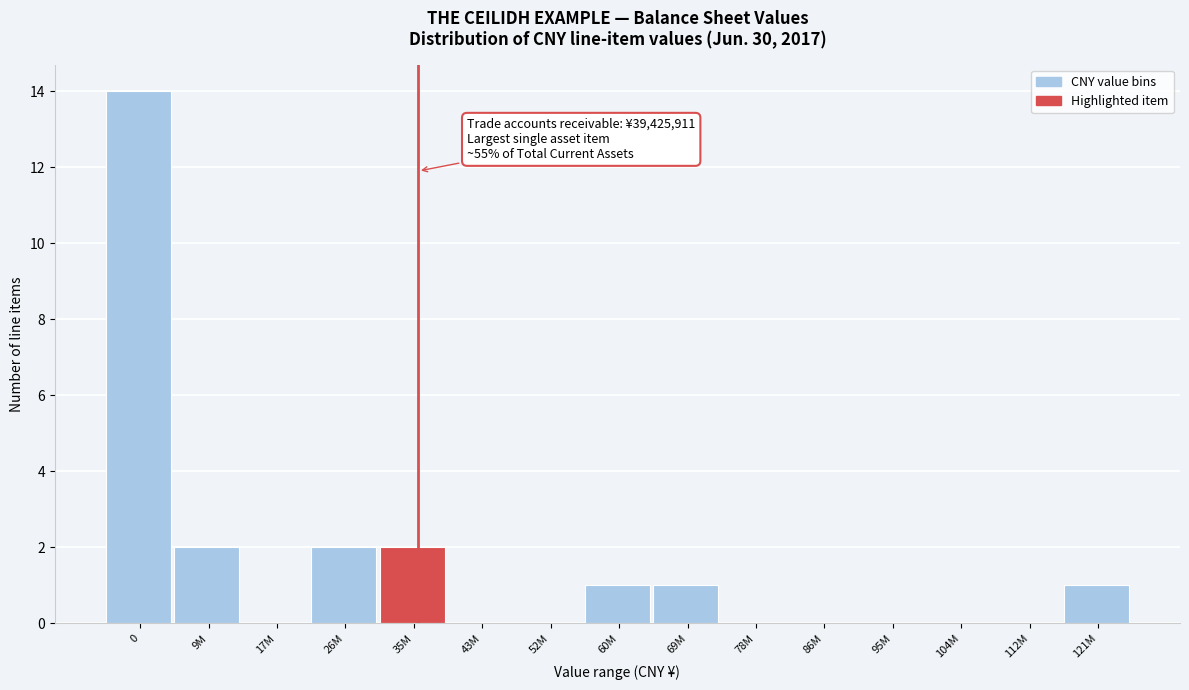

Reading left to right, what are all the values shown in this chart?

0=14	9M=2	17M=0	26M=2	35M=2	43M=0	52M=0	60M=1	69M=1	78M=0	86M=0	95M=0	104M=0	112M=0	121M=1